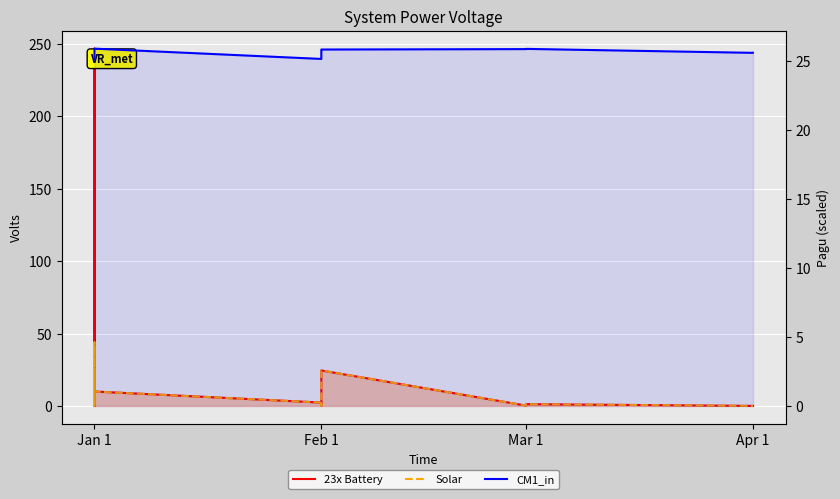

What is the spread (max minus min) of values at Mar 1?

25.6